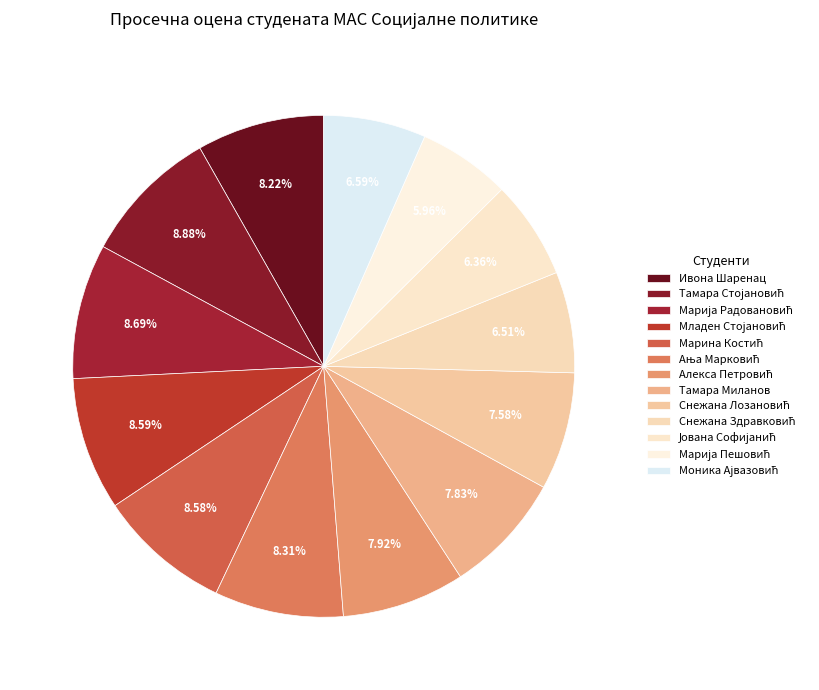

How many segments does this pie chart have?

13